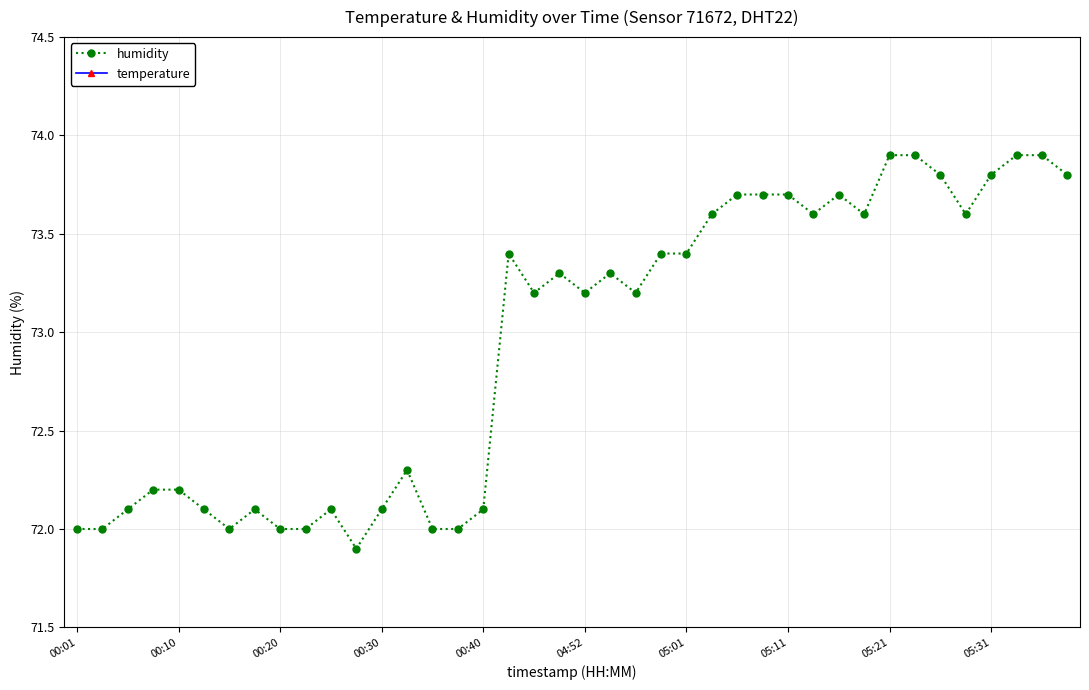

Does the chart have visible grid lines?

Yes